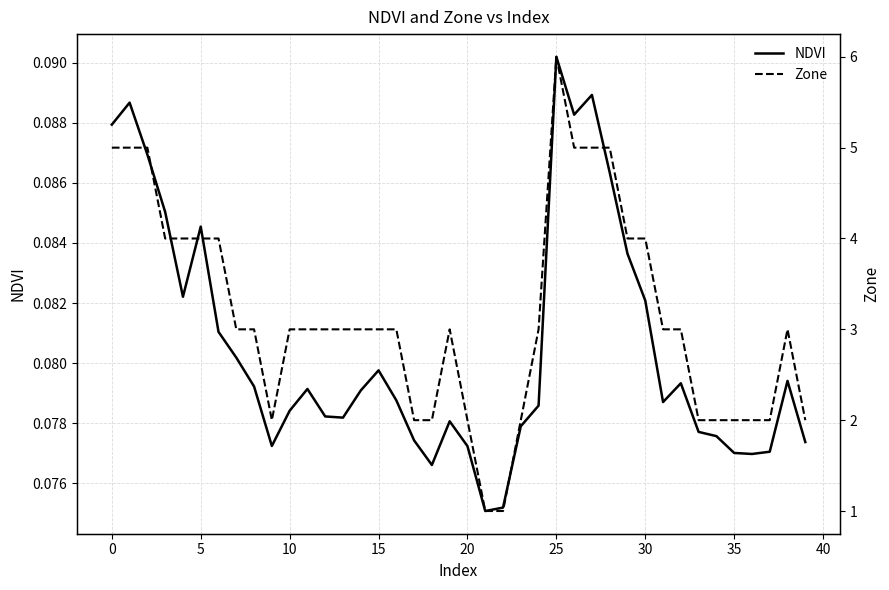

Reading right to left, list all the values displayed in this chart.

NDVI: 0.1	0.1	0.1	0.1	0.1	0.1	0.1	0.1	0.1	0.1	0.1	0.1	0.1	0.1	0.1	0.1	0.1	0.1	0.1	0.1	0.1	0.1	0.1	0.1	0.1	0.1	0.1	0.1	0.1	0.1	0.1	0.1	0.1	0.1	0.1	0.1	0.1	0.1	0.1	0.1
Zone: 2.0	3.0	2.0	2.0	2.0	2.0	2.0	3.0	3.0	4.0	4.0	5.0	5.0	5.0	6.0	3.0	2.0	1.0	1.0	2.0	3.0	2.0	2.0	3.0	3.0	3.0	3.0	3.0	3.0	3.0	2.0	3.0	3.0	4.0	4.0	4.0	4.0	5.0	5.0	5.0